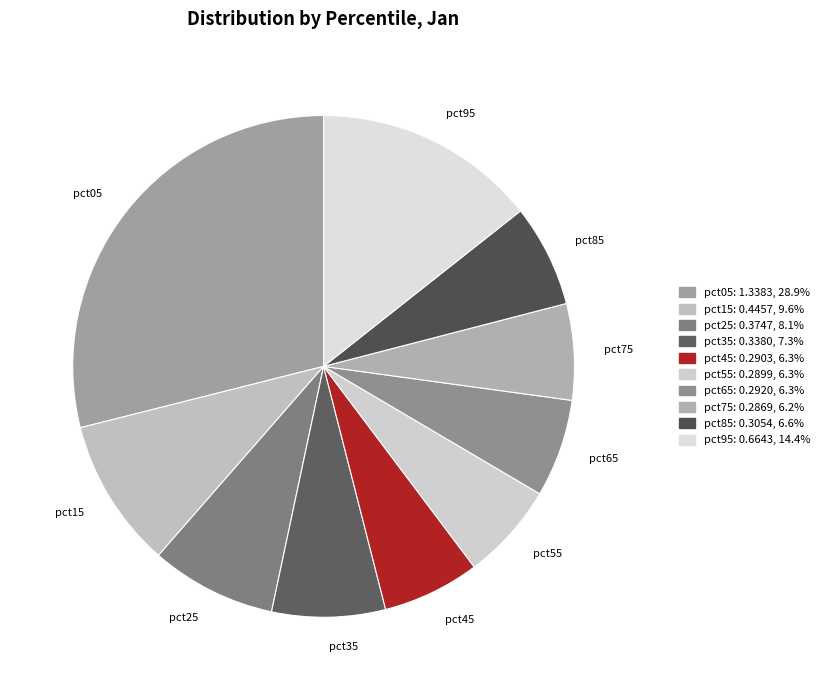

Which category has the biggest portion of the pie?

pct05